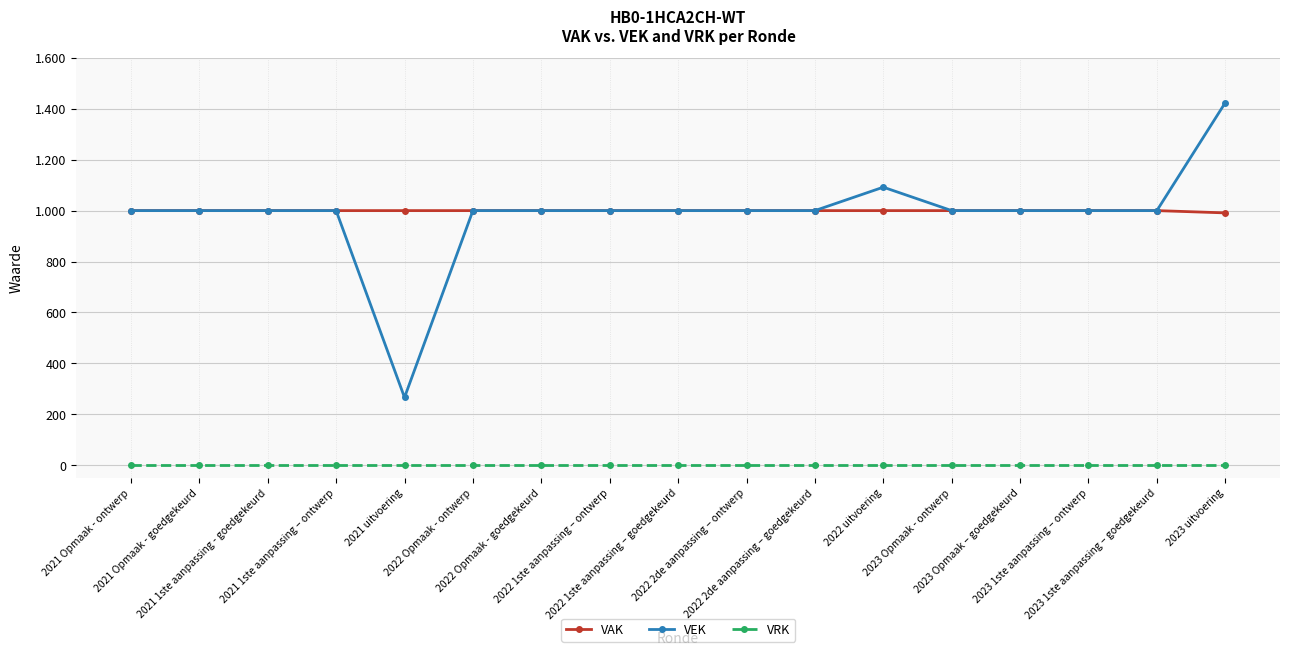

What are all the series names shown in the legend?

VAK, VEK, VRK